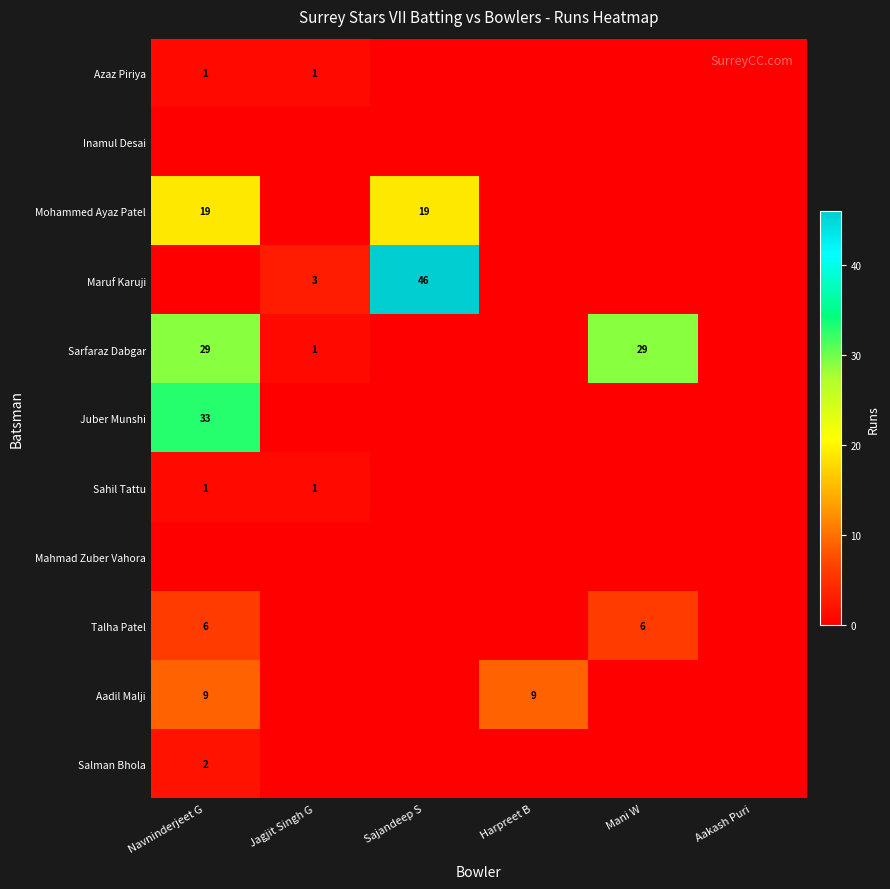

The value of Mohammed Ayaz Patel at Sajandeep S is 19. True or false?

True